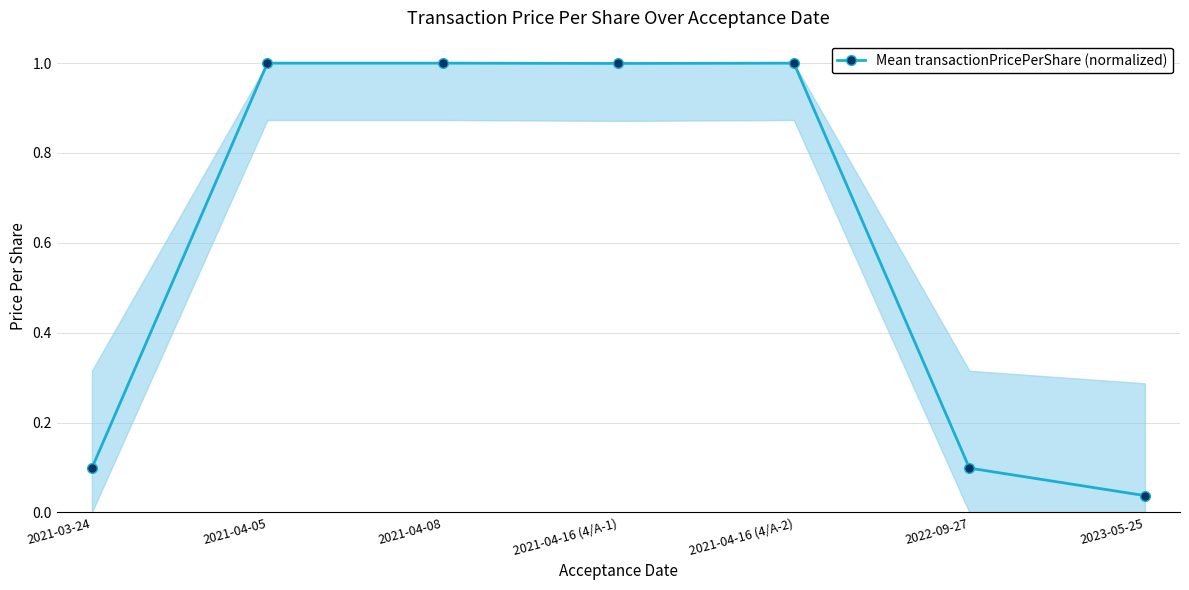

How many lines are shown in the chart?

1